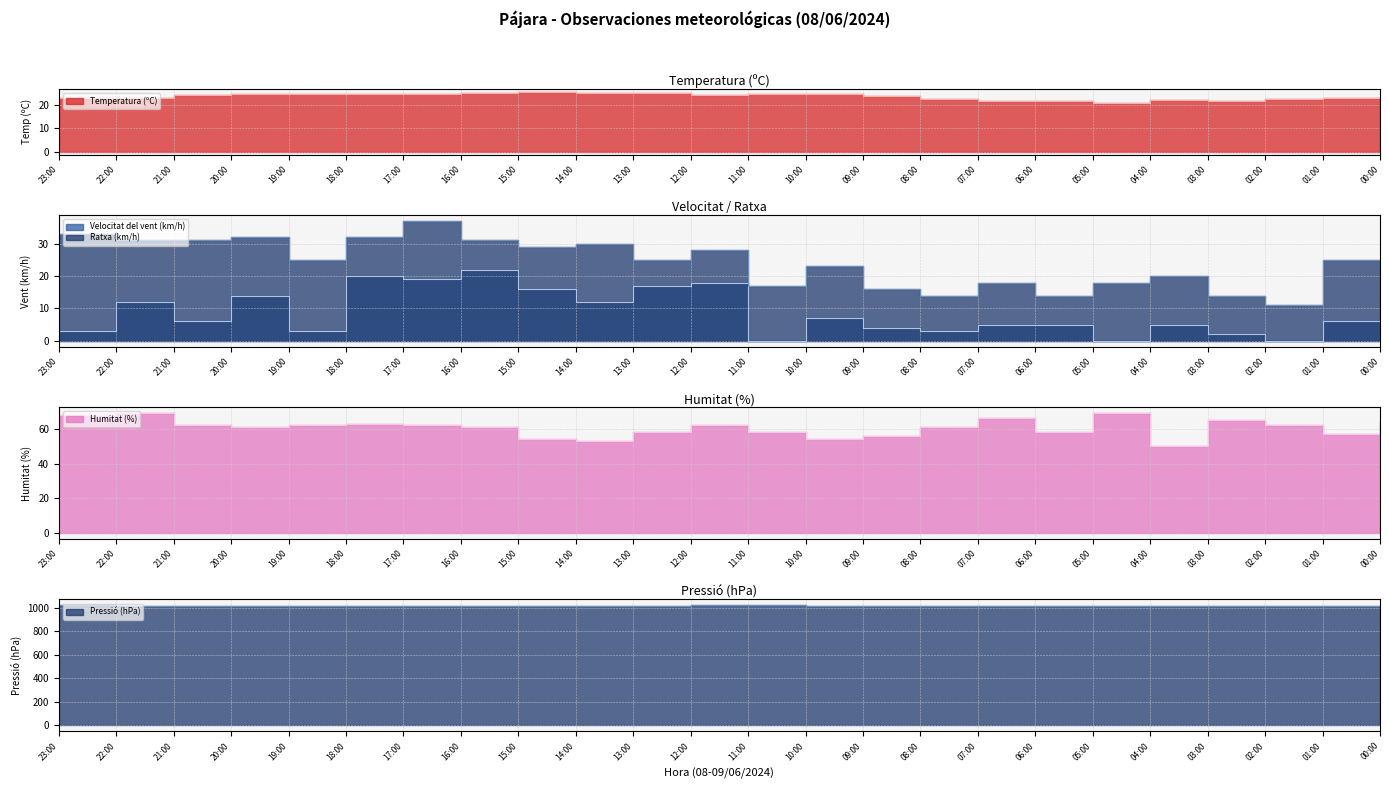

Between 23:00 and 20:00, which is larger?

20:00